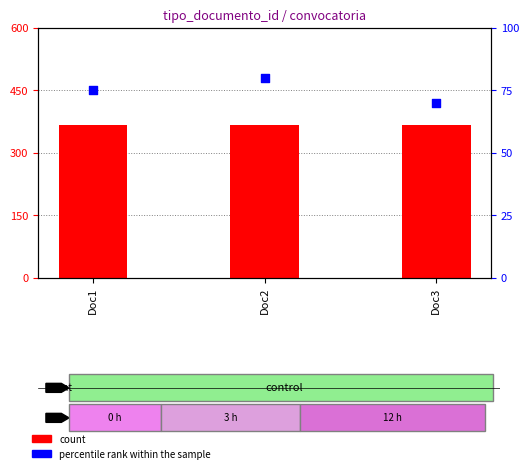

At how many categories does at least one series exceed 238?

3